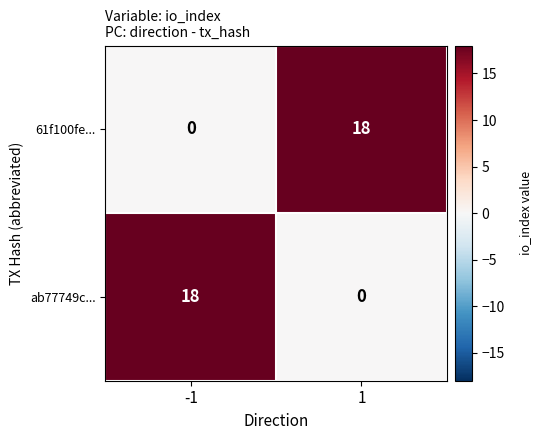

Rank the series at 1 from highest to lowest value.

61f100fe..., ab77749c...